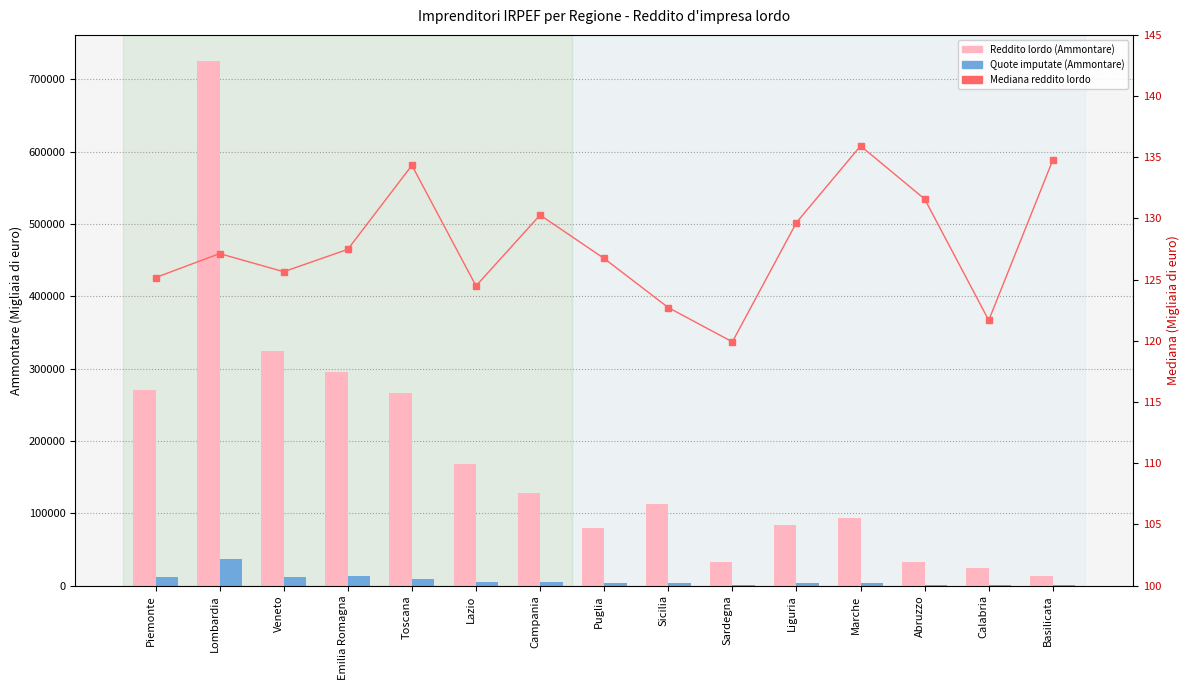

Are the bars horizontal?

No